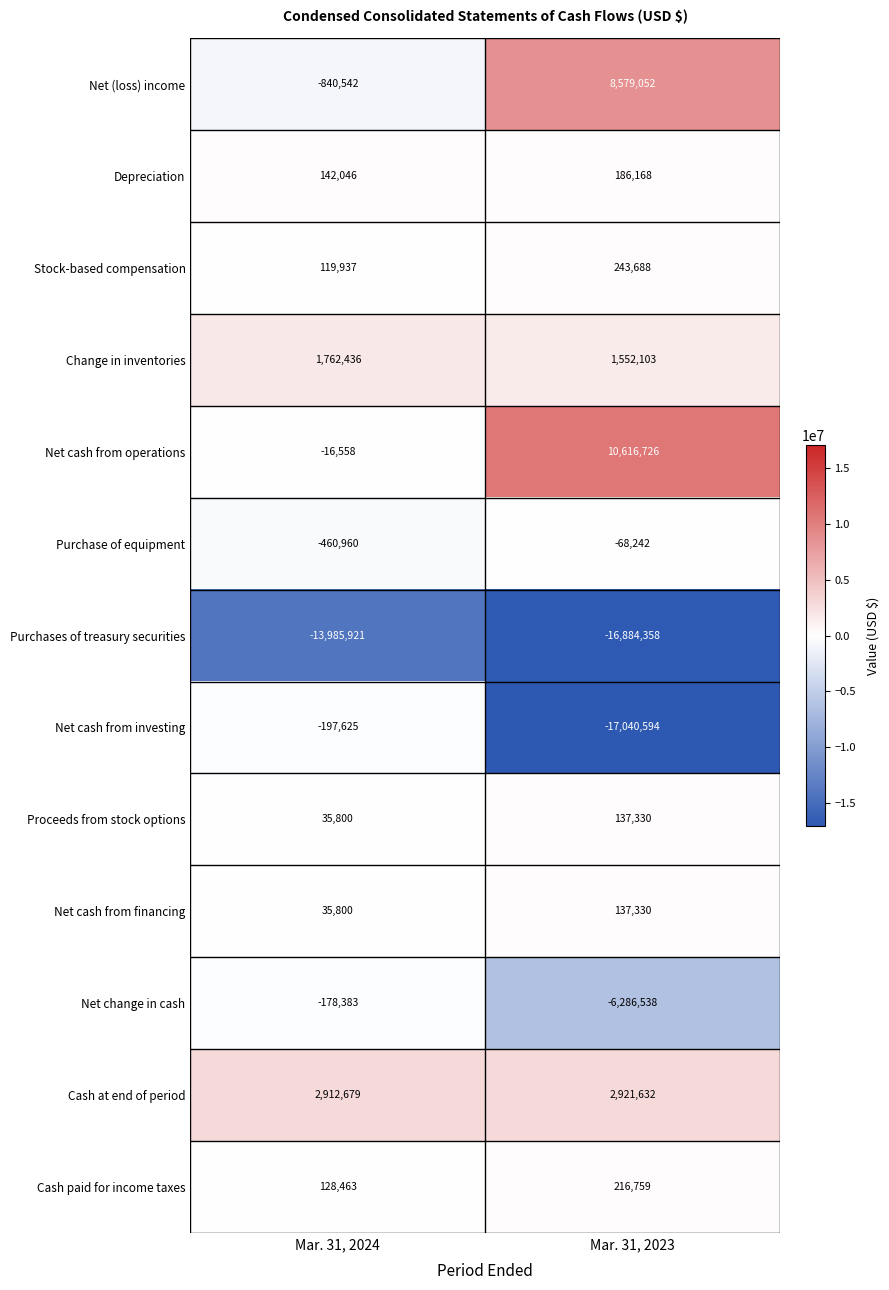

Which series changed the most between Mar. 31, 2024 and Mar. 31, 2023?

Net cash from investing